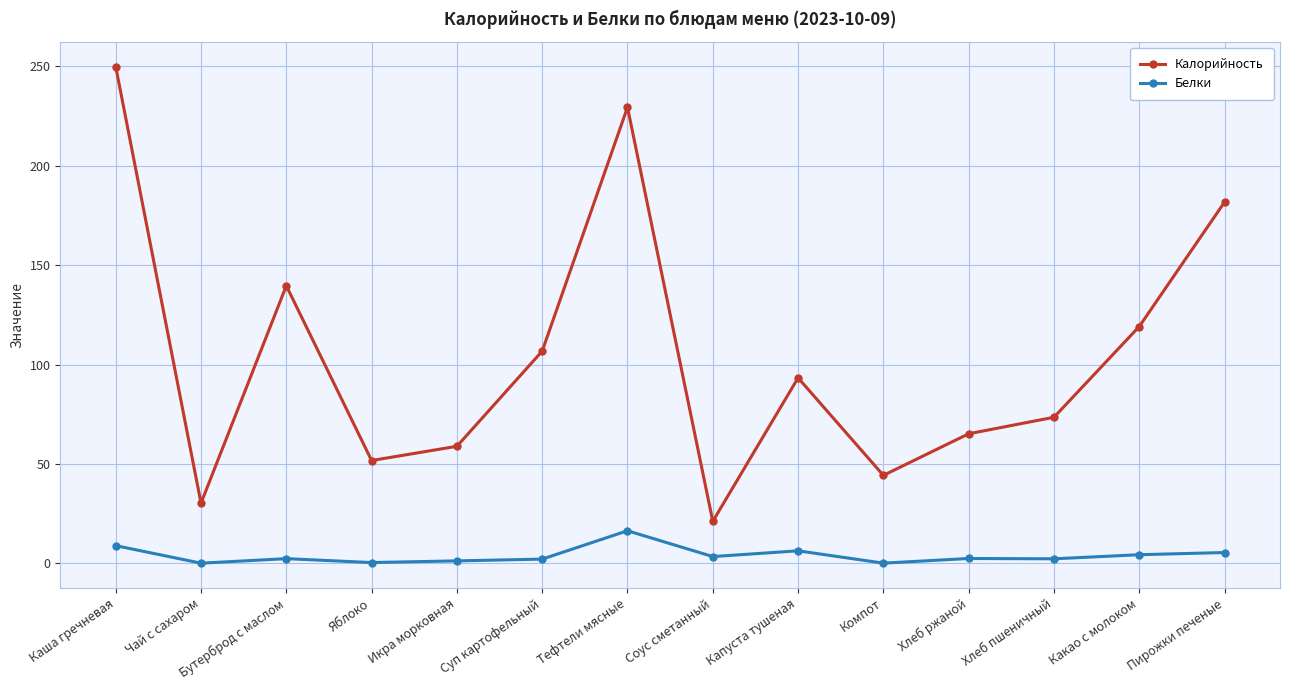

Rank the series by their average value, from highest to lowest.

Калорийность, Белки